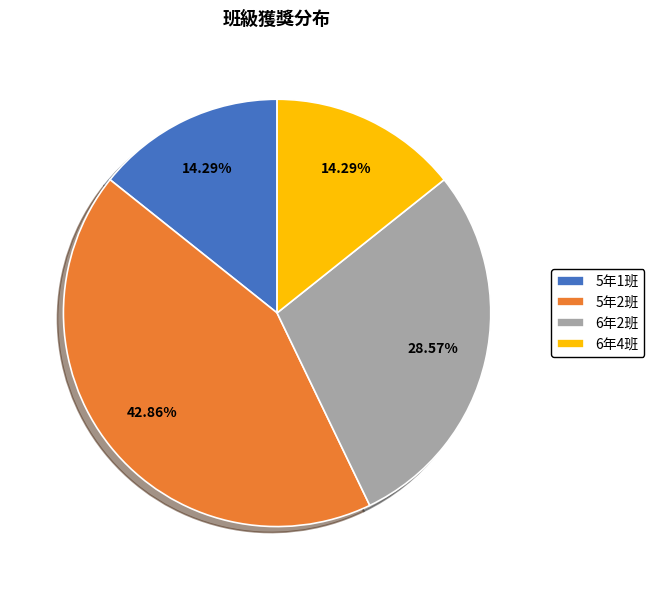

To the nearest percent, what is the average slice percentage?

25%